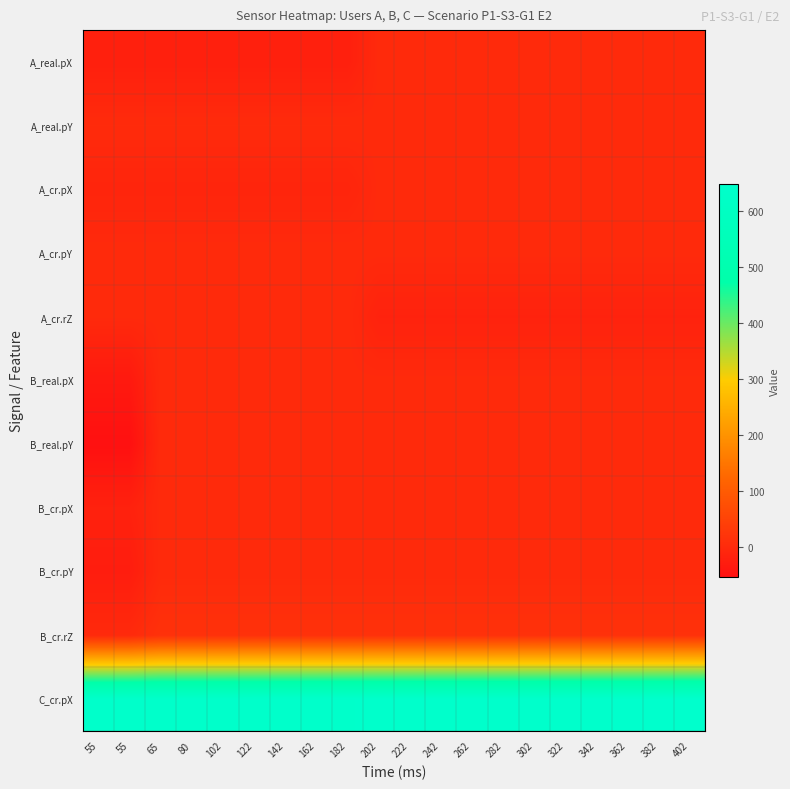

Which series has the largest total across all categories?

C_cr.pX